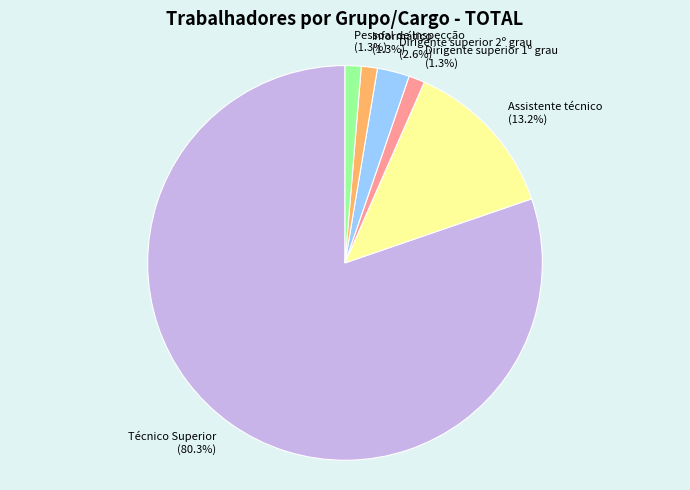

What is the ratio of the value at Dirigente superior 1º grau to the value at Pessoal de Inspecção?

1.0